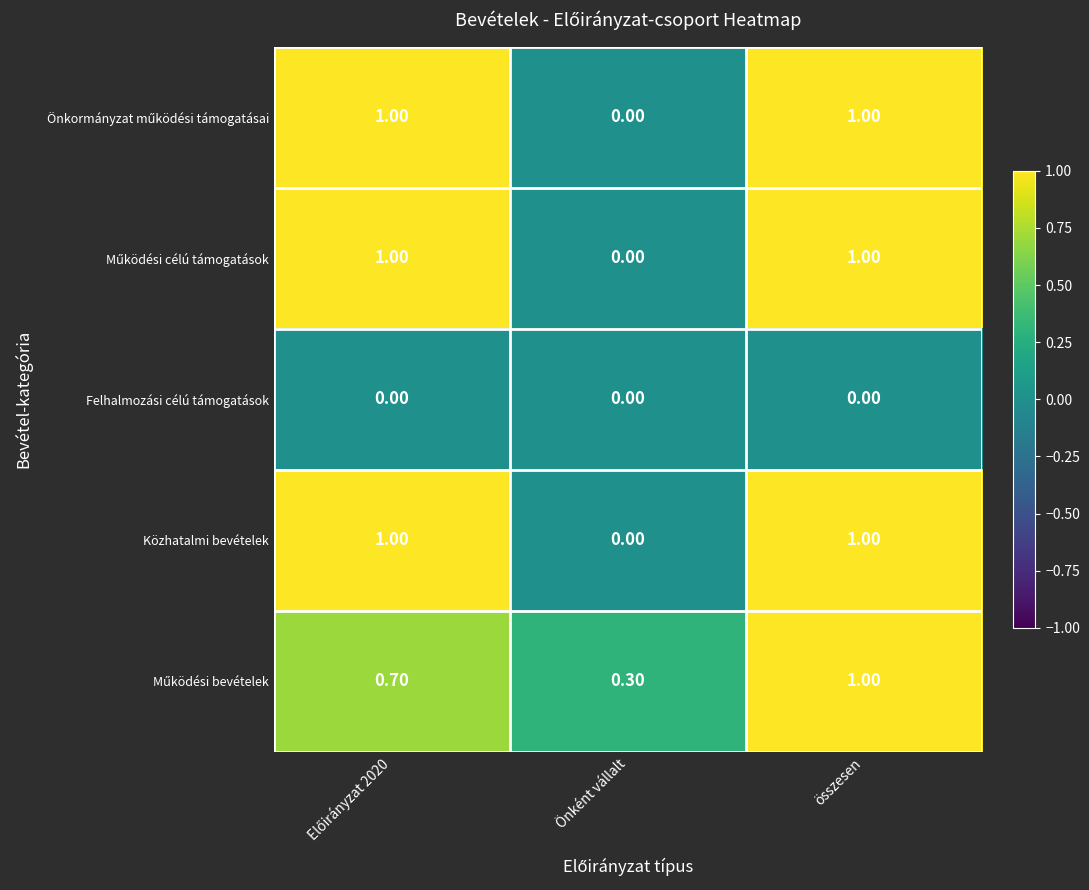

What is the total value across all series at összesen?

4.0